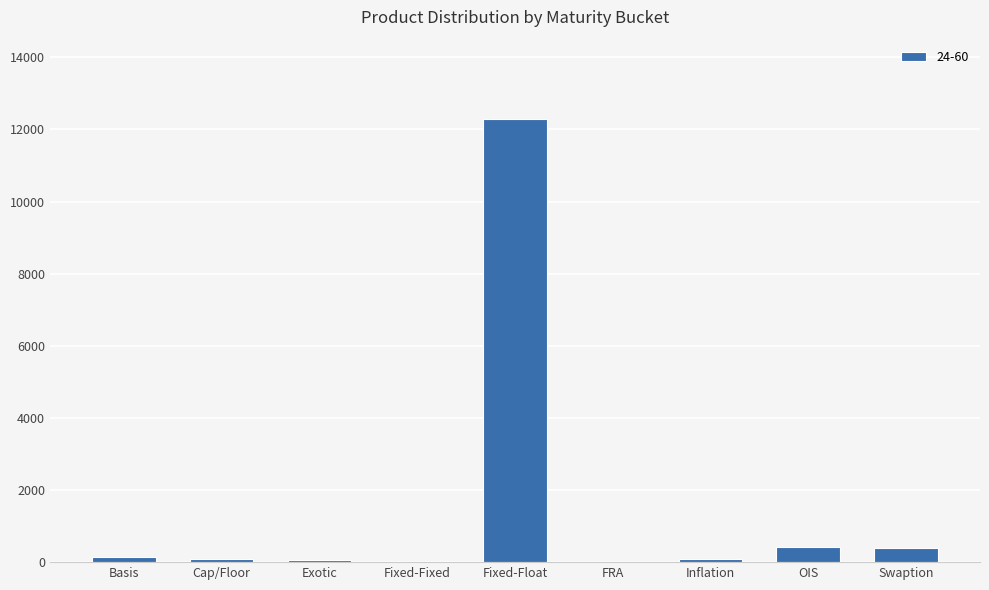

What is the sum of all values?

13509